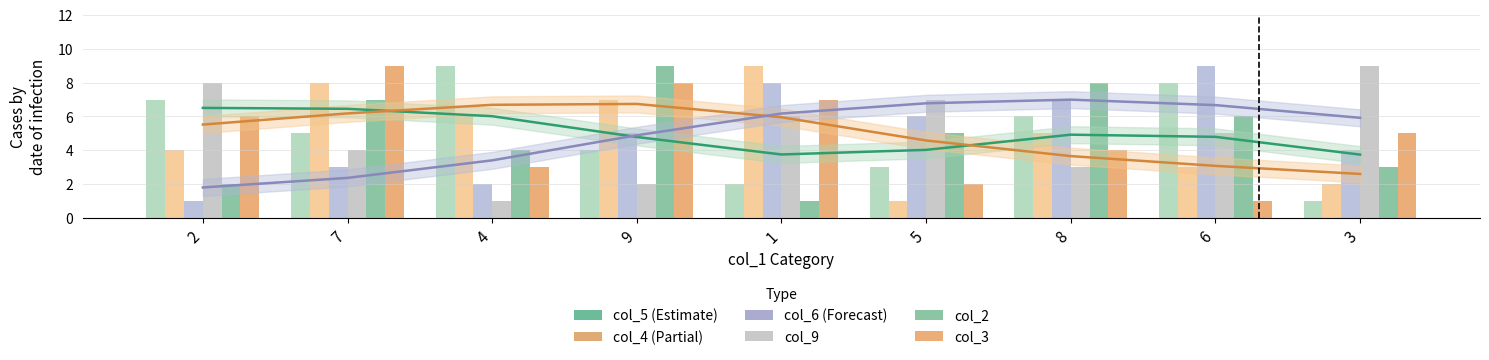

How many data points in col_4 are less than 5?

4